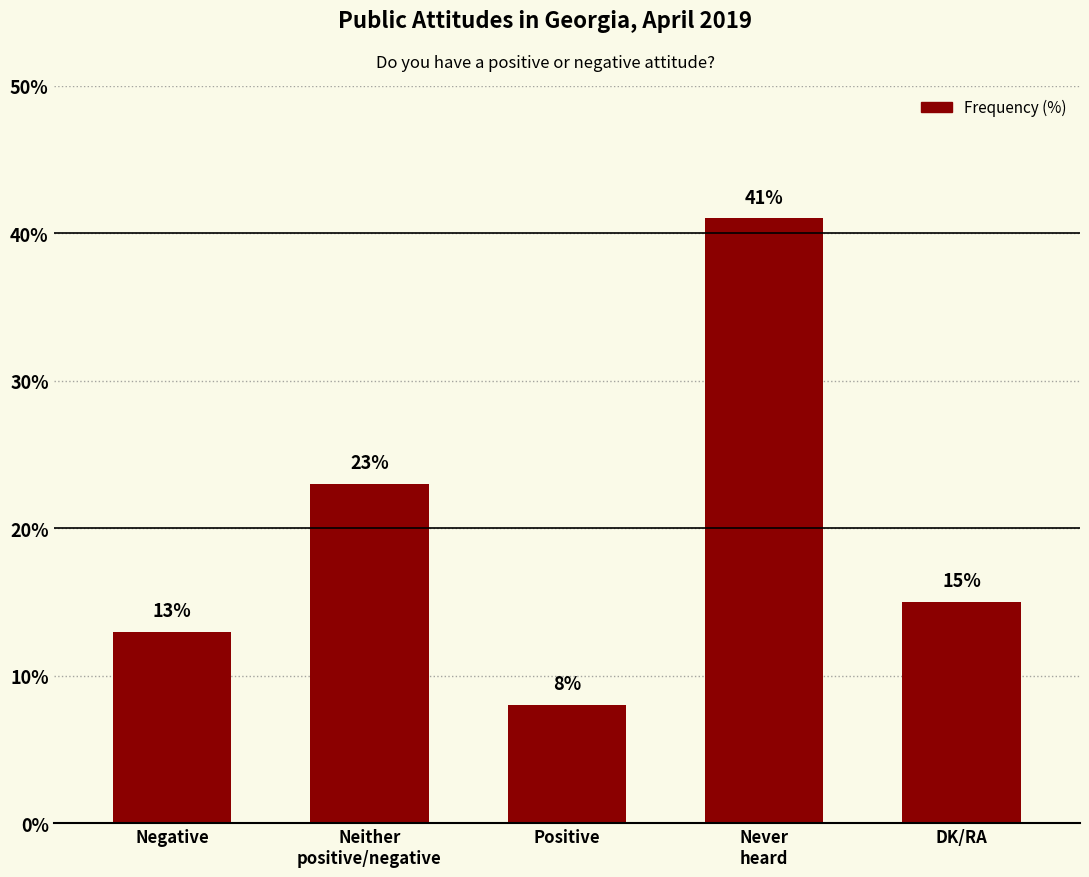

Approximately how many times larger is the value at Negative compared to Neither
positive/negative?

0.6